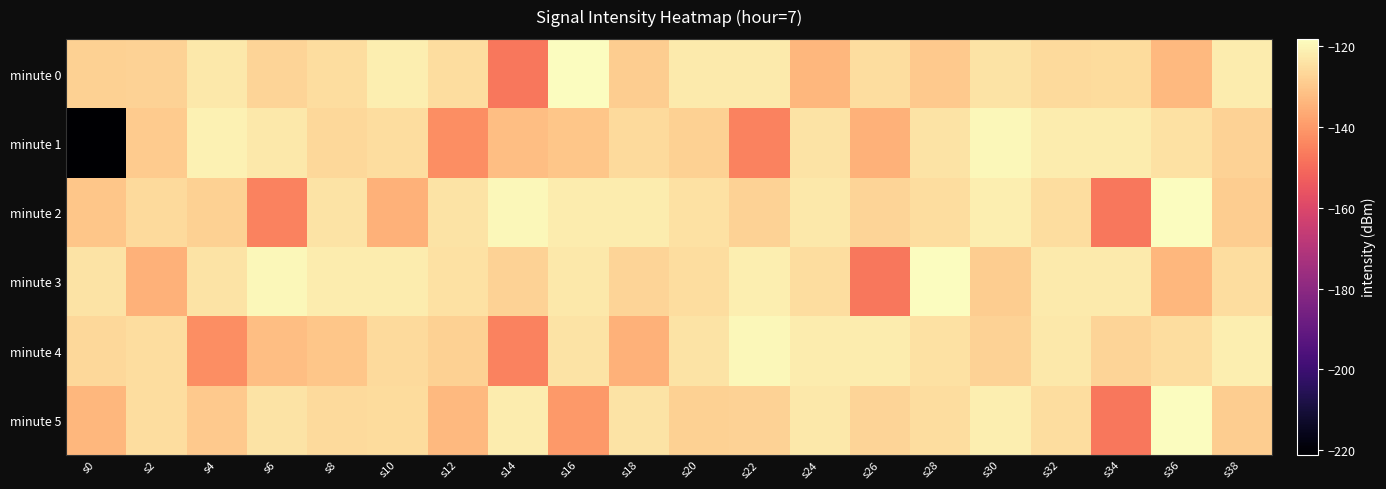

Between s14 and s8, which is larger?

s8